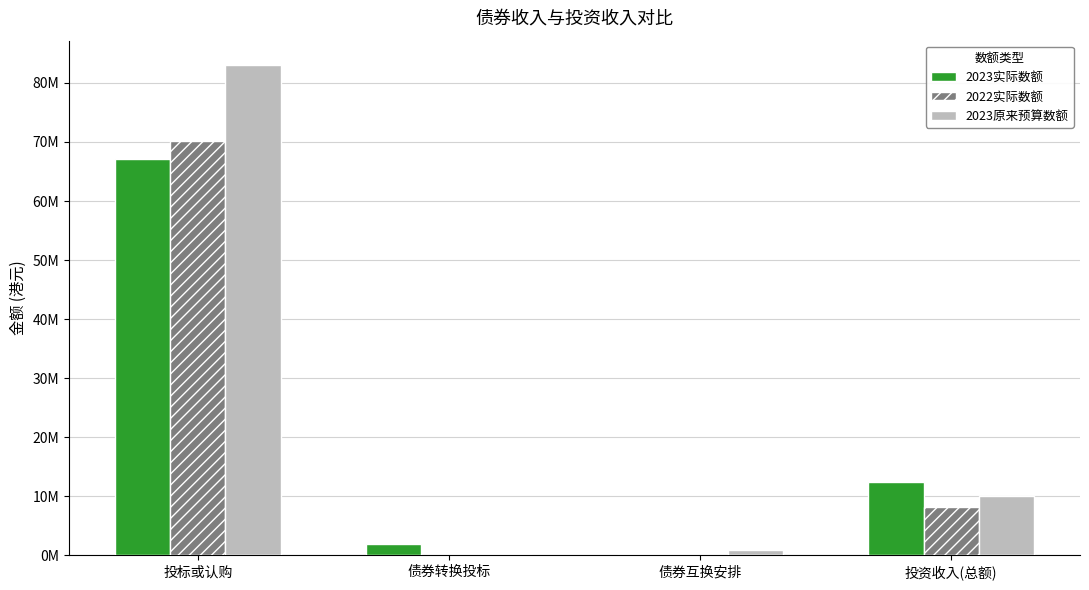

Is the value of 2022实际数额 at 债券转换投标 greater than the value of 2023原来预算数额 at 债券转换投标?

No